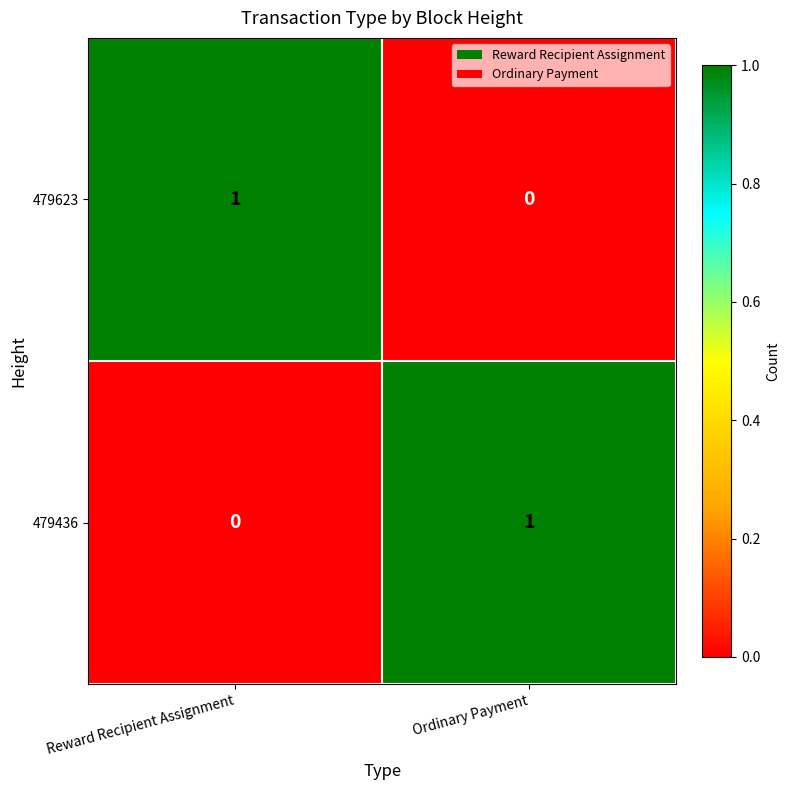

List the labels in order of 479436 value, largest first.

Ordinary Payment, Reward Recipient Assignment